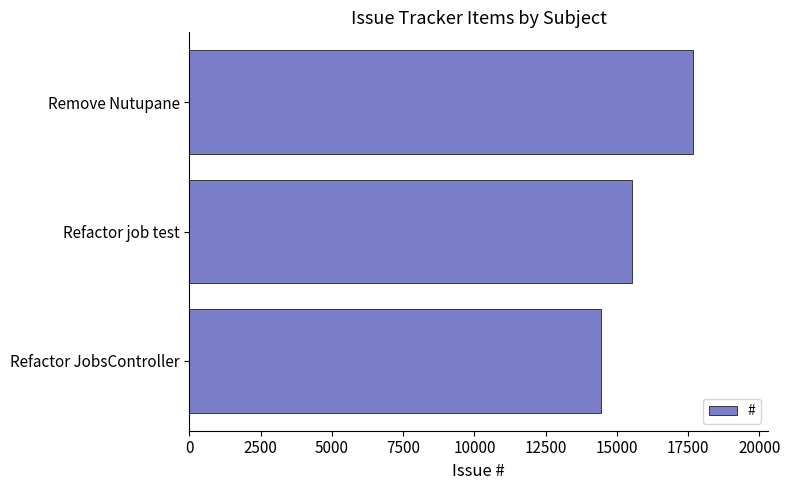

What is the maximum value shown in the chart?

17655